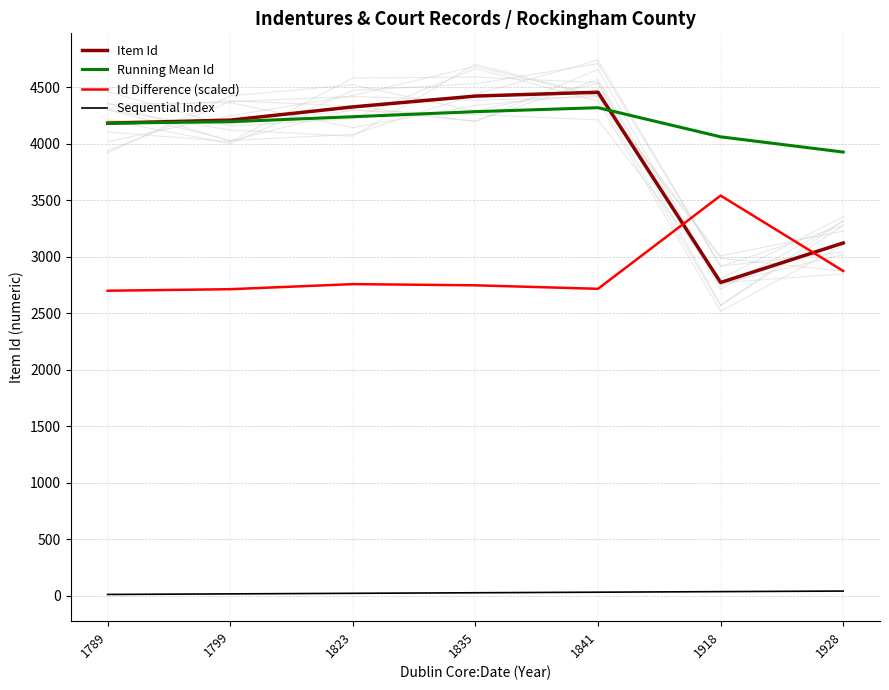

What is the value of the Running Mean Id point at the 6th from the left?

4063.0